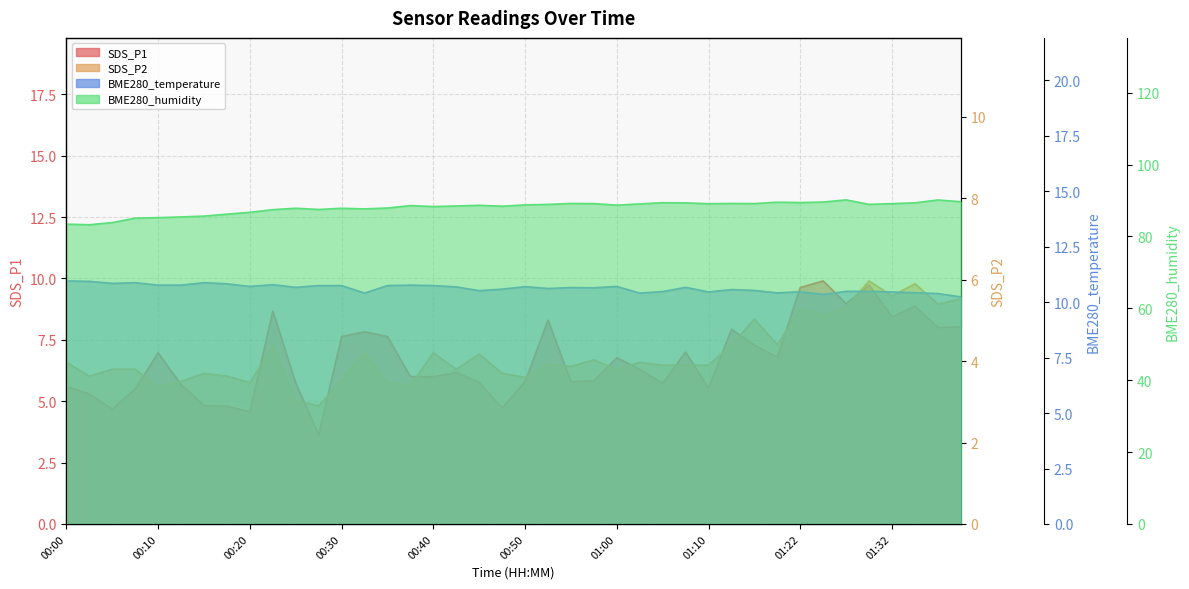

What are all the series names shown in the legend?

SDS_P1, SDS_P2, BME280_temperature, BME280_humidity